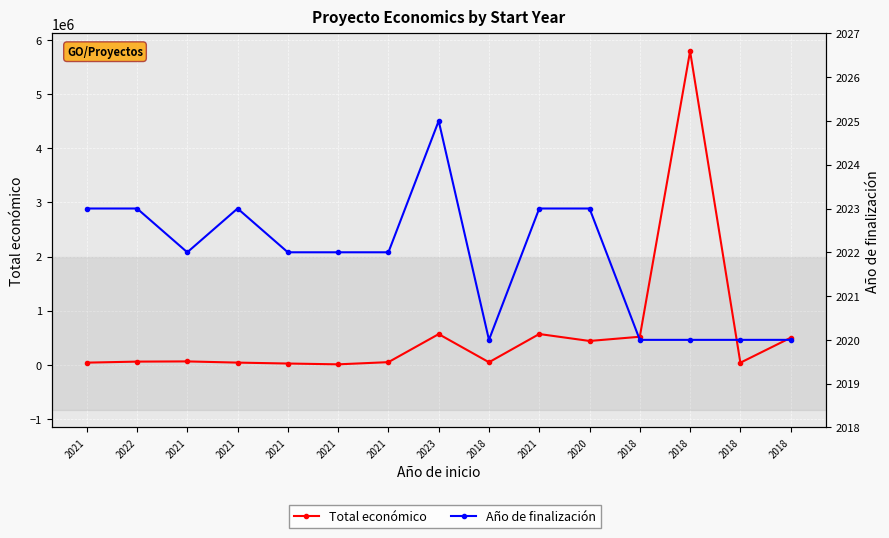

True or false: Año de finalización and Total económico intersect in this chart.

False